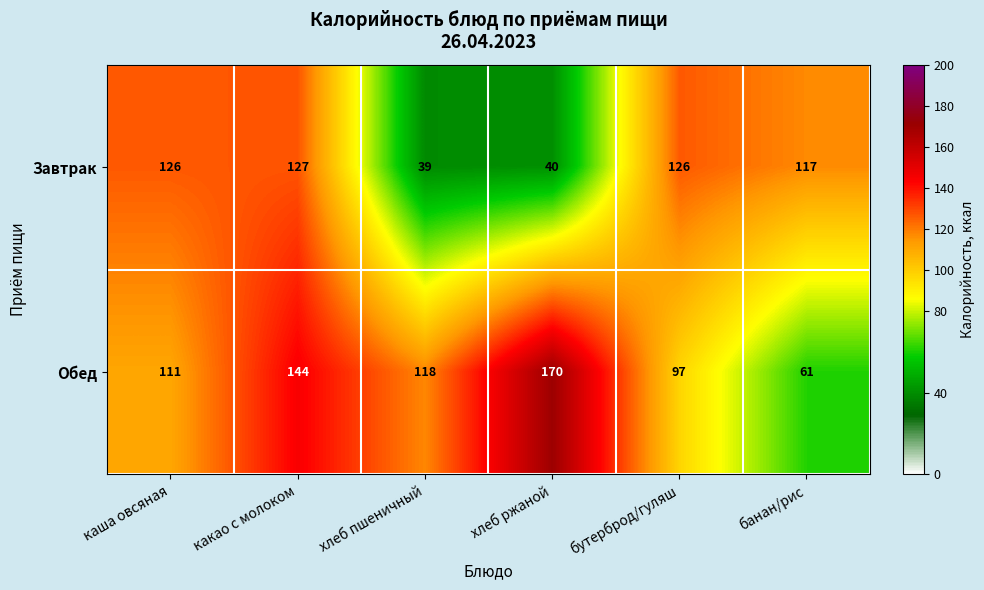

How many Обед values are between 97 and 144?

4